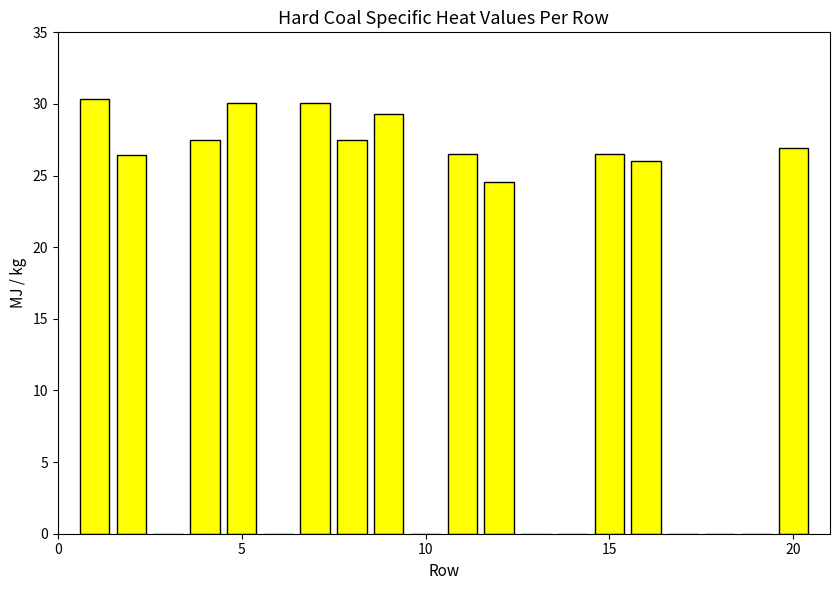

What is the greatest value displayed?

30.3